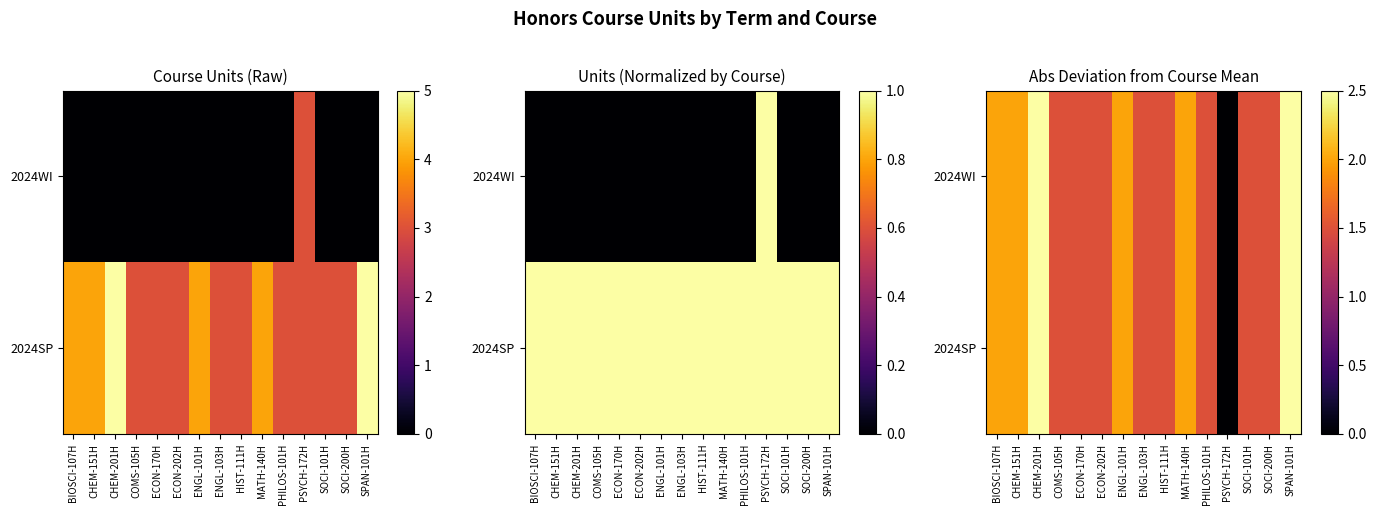

Count the number of categories in the chart.

15